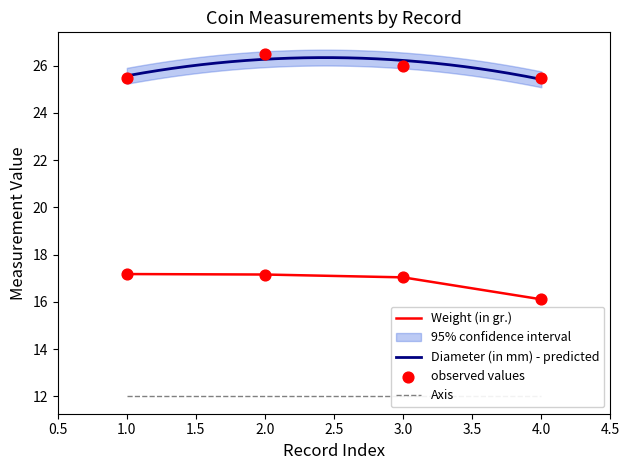

Is it true that Weight (in gr.) equals 26.8 at 2.0?

False